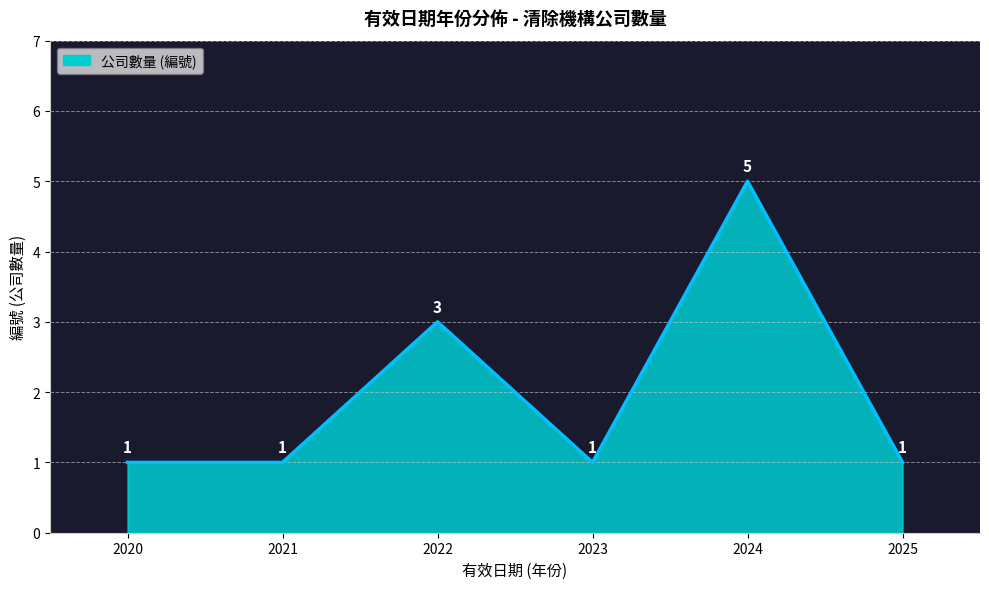

What is the difference between the maximum and minimum values?

4